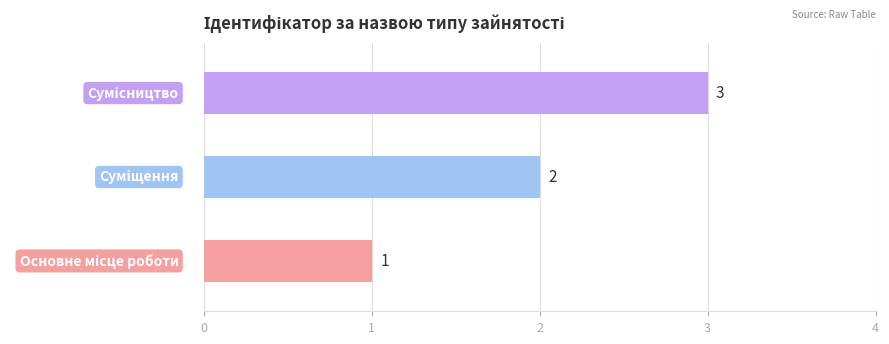

Reading left to right, what are all the values shown in this chart?

Основне місце роботи=1	Суміщення=2	Сумісництво=3